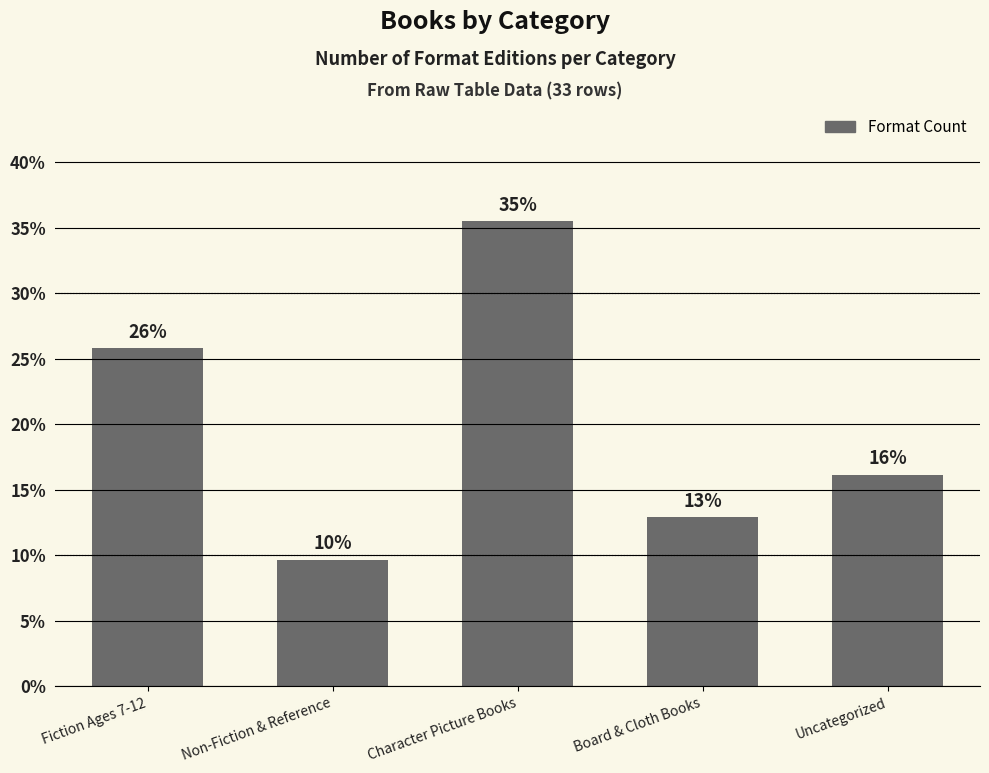

Are the bars horizontal?

No